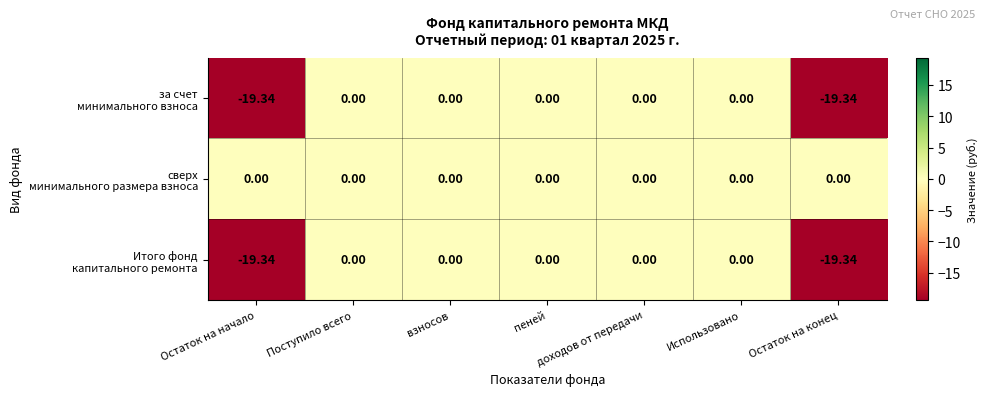

Count the number of categories in the chart.

7